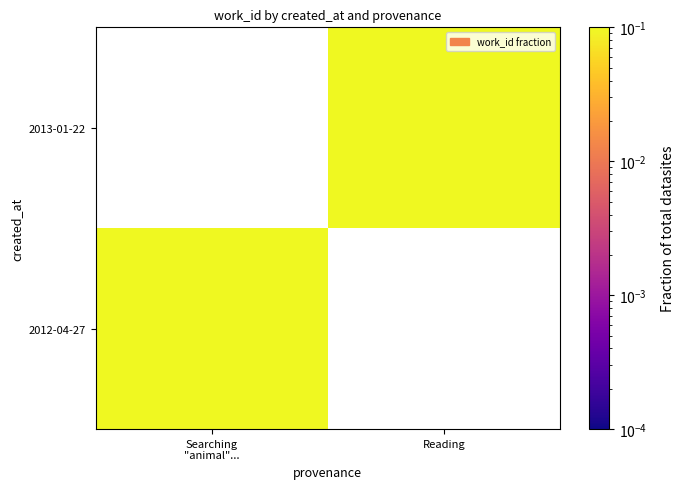

What is the approximate value of 2012-04-27 at Searching "animal"...?

0.5